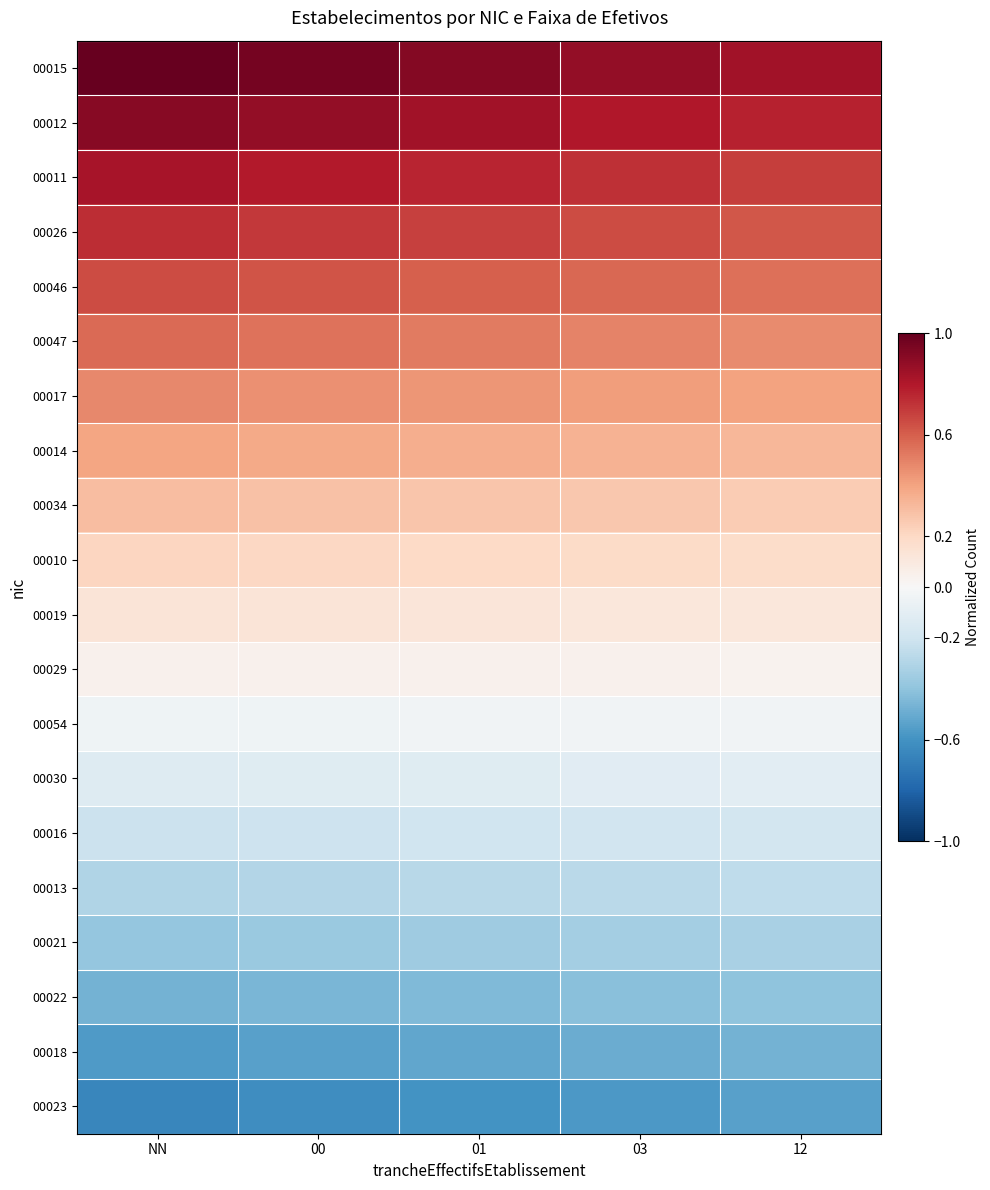

List the series in order of their peak value, lowest first.

00023, 00018, 00022, 00021, 00013, 00016, 00030, 00054, 00029, 00019, 00010, 00034, 00014, 00017, 00047, 00046, 00026, 00011, 00012, 00015